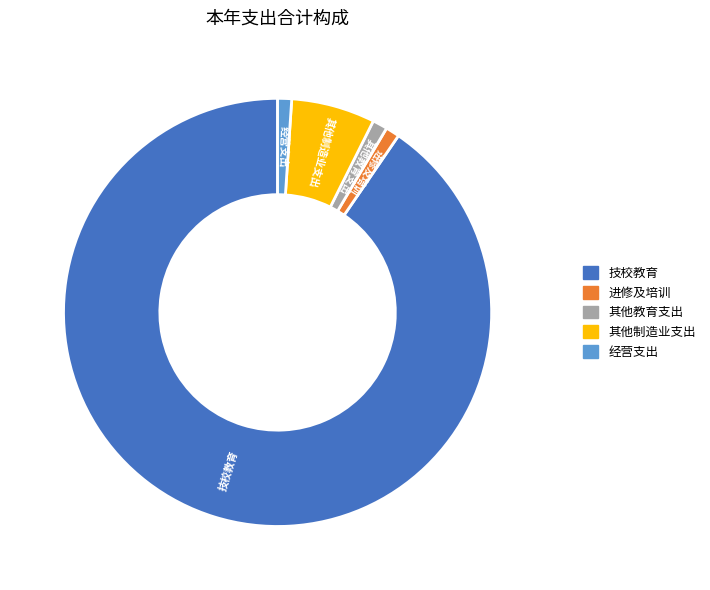

Which category has the biggest portion of the pie?

技校教育